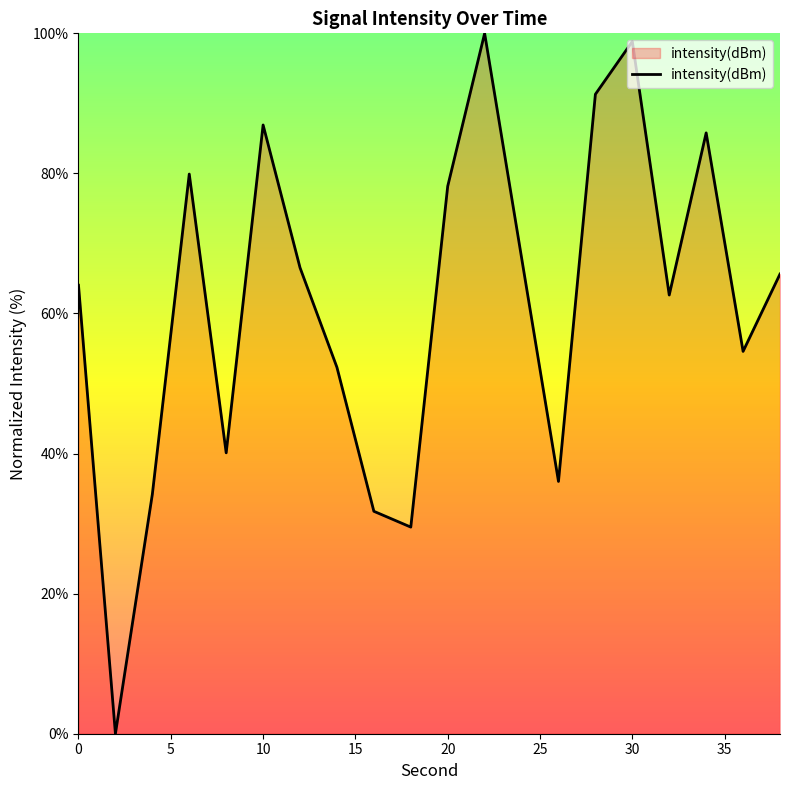

What is the difference between the maximum and minimum values?

100.0